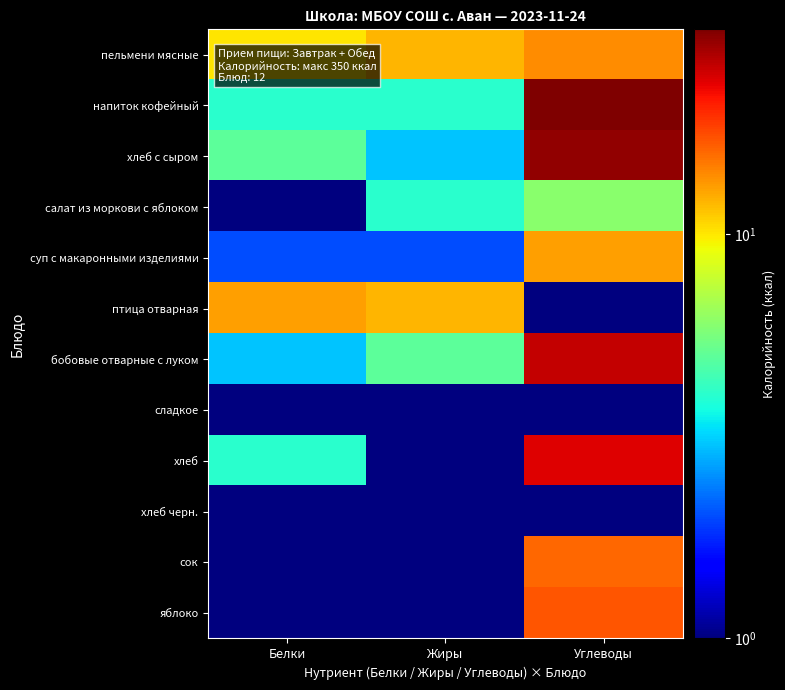

At which category is the sum across all series the highest?

Углеводы